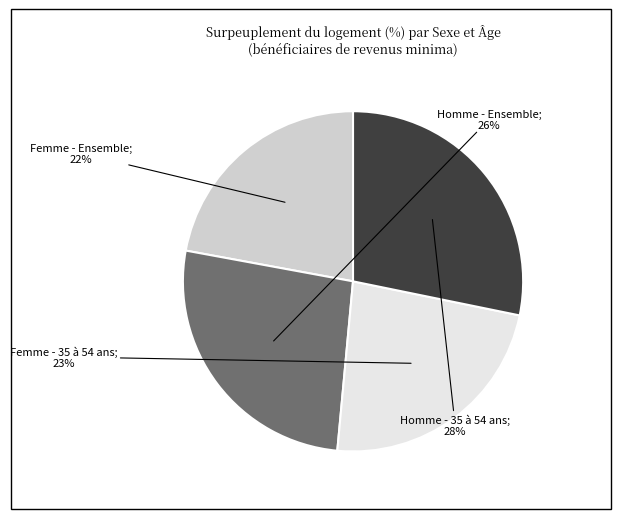

Is there a majority slice in this chart?

No